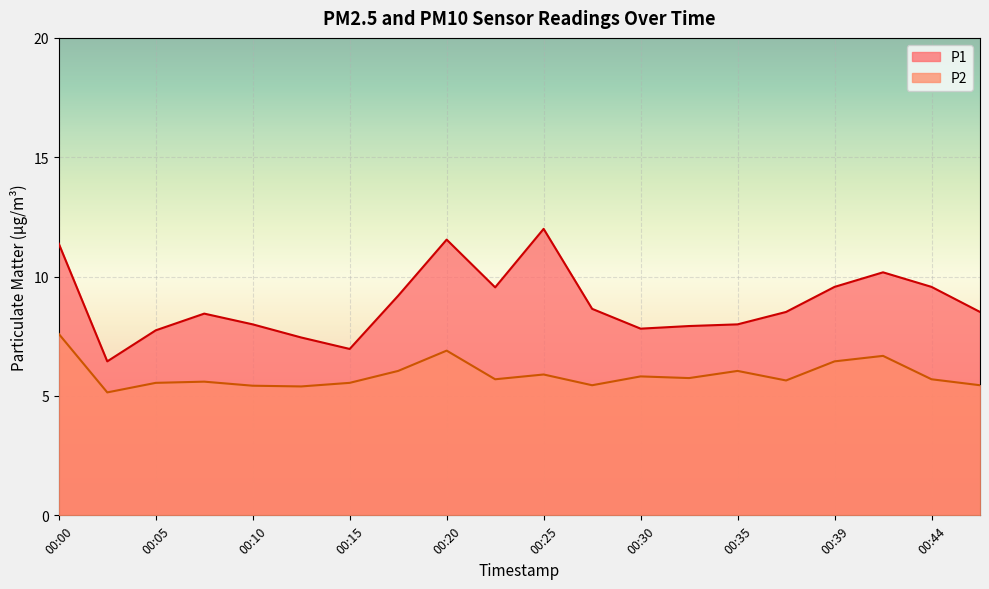

The value of P2 at 00:37 is 5.7. True or false?

True